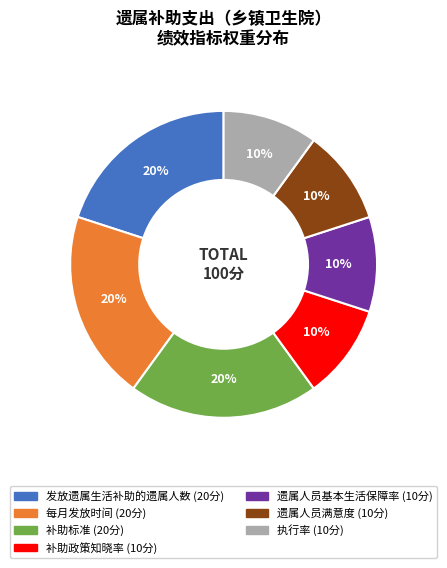

The 遗属人员基本生活保障率 slice represents 17% of the pie. True or false?

False